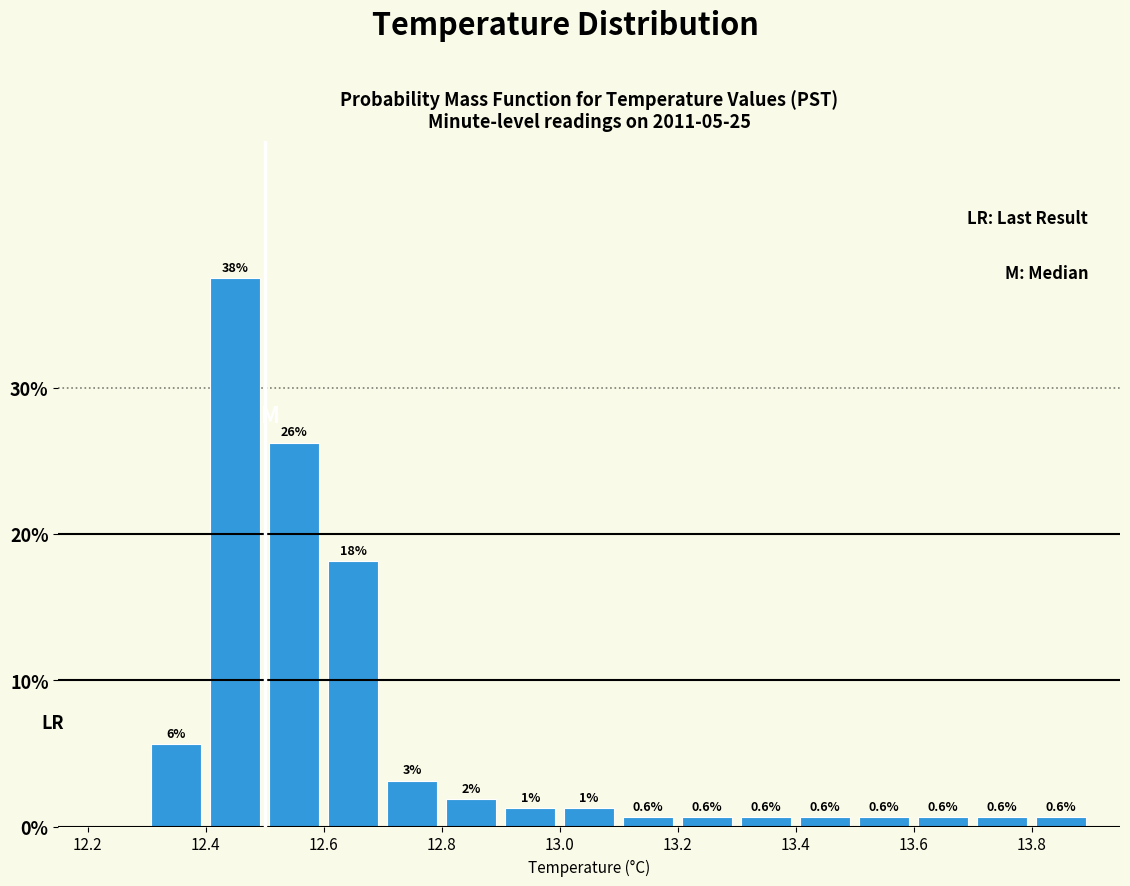

Over which range of the x-axis is the bar tallest?

12.4 to 12.5